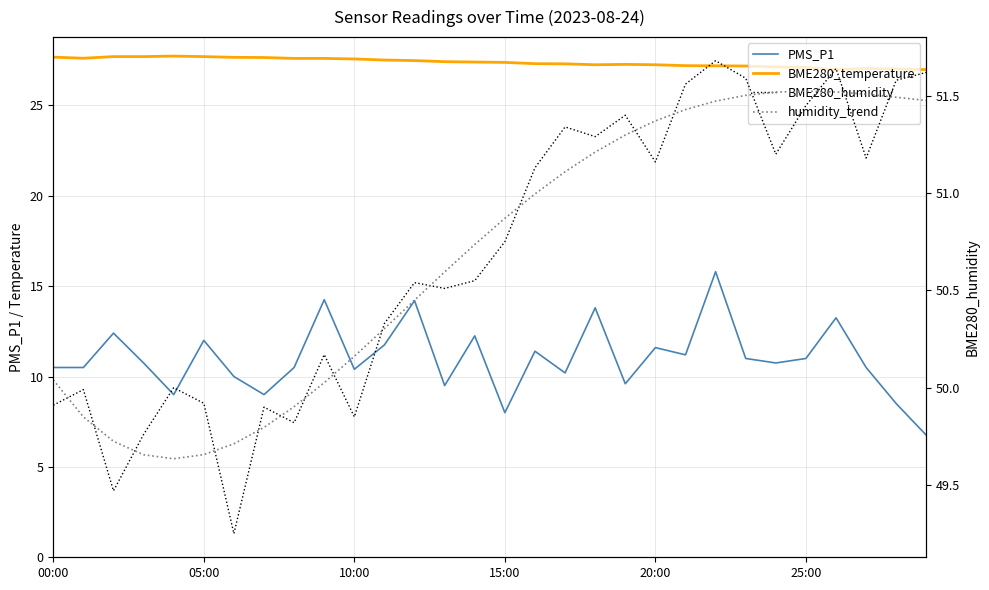

What are all the series names shown in the legend?

PMS_P1, BME280_temperature, BME280_humidity, humidity_trend